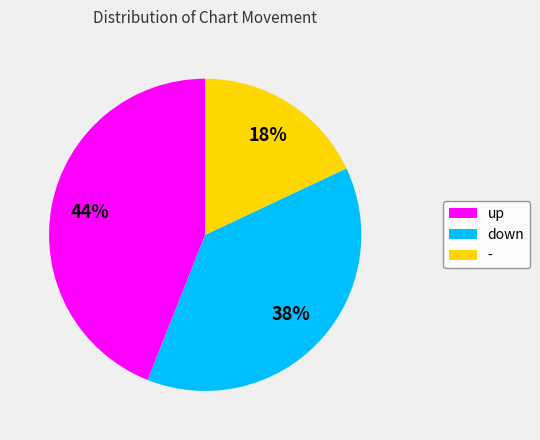

Which category has the biggest portion of the pie?

up